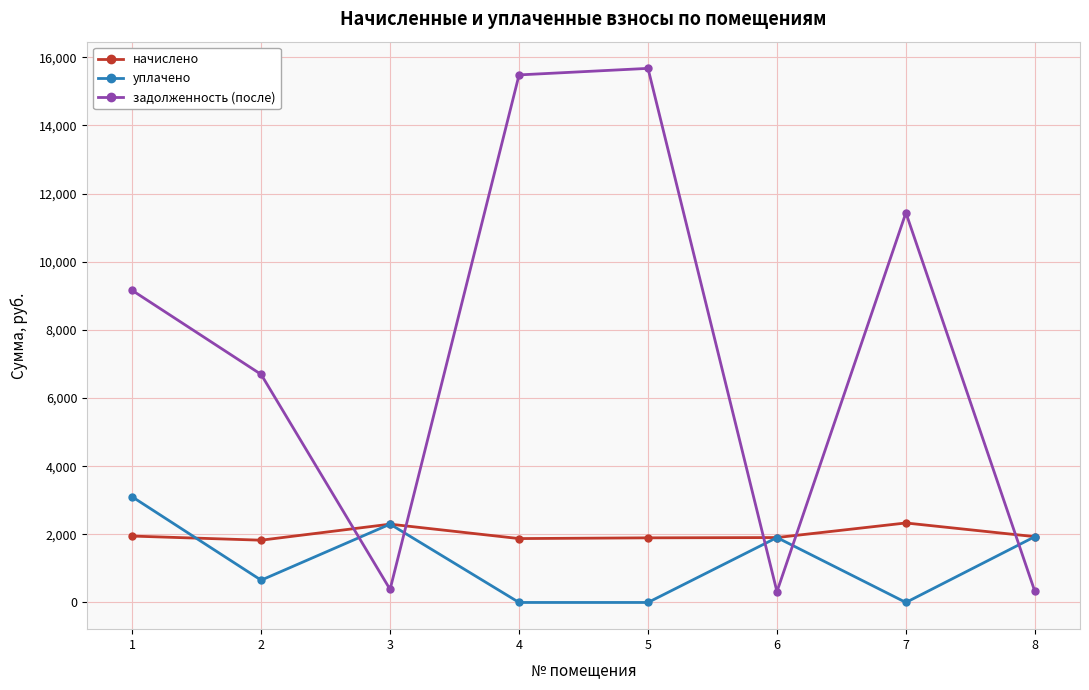

At which category does задолженность (после) reach its first local peak?

5